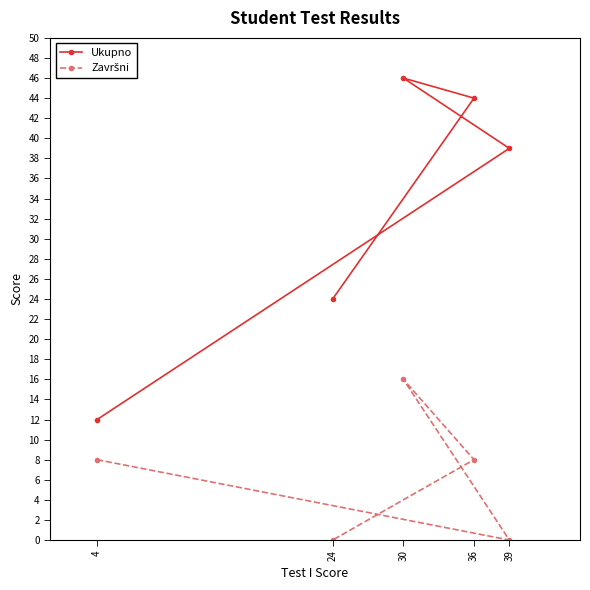

Which has a higher value, 24 or 36?

36